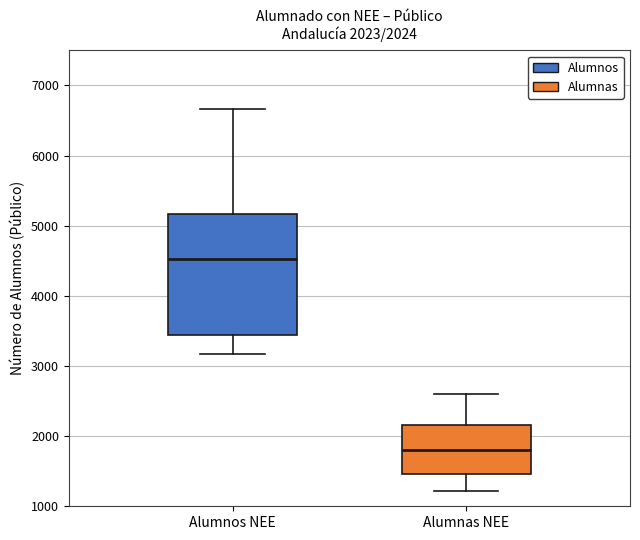

Which box has the lowest median line?

Alumnas NEE